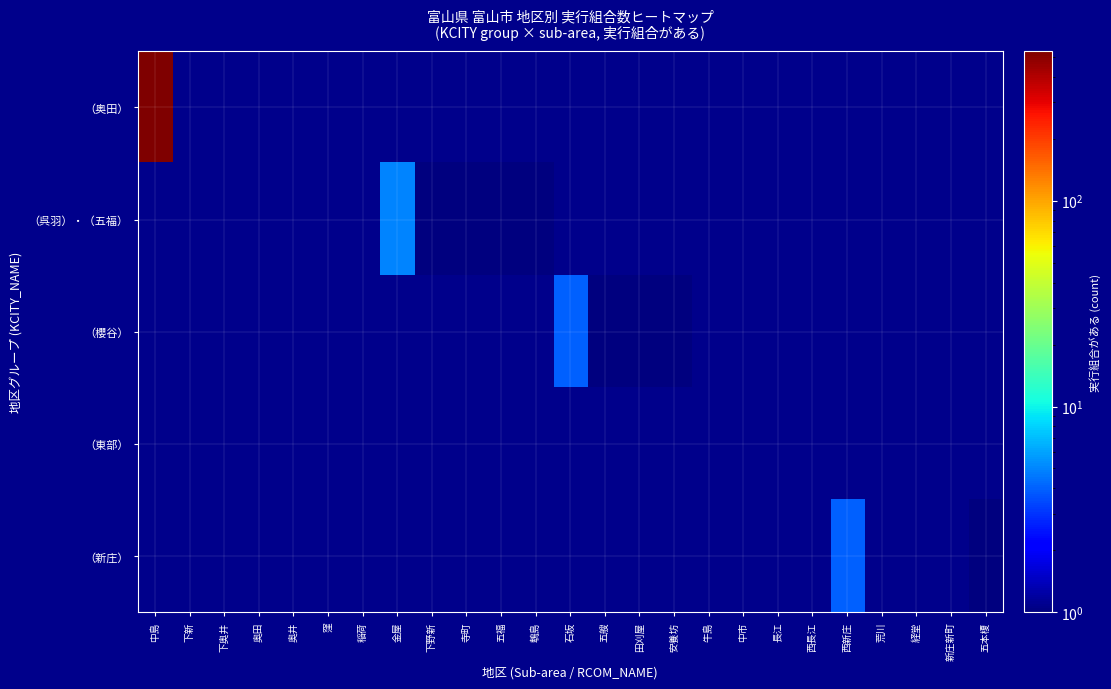

Which has a higher value, 荒川 or 寺町?

荒川